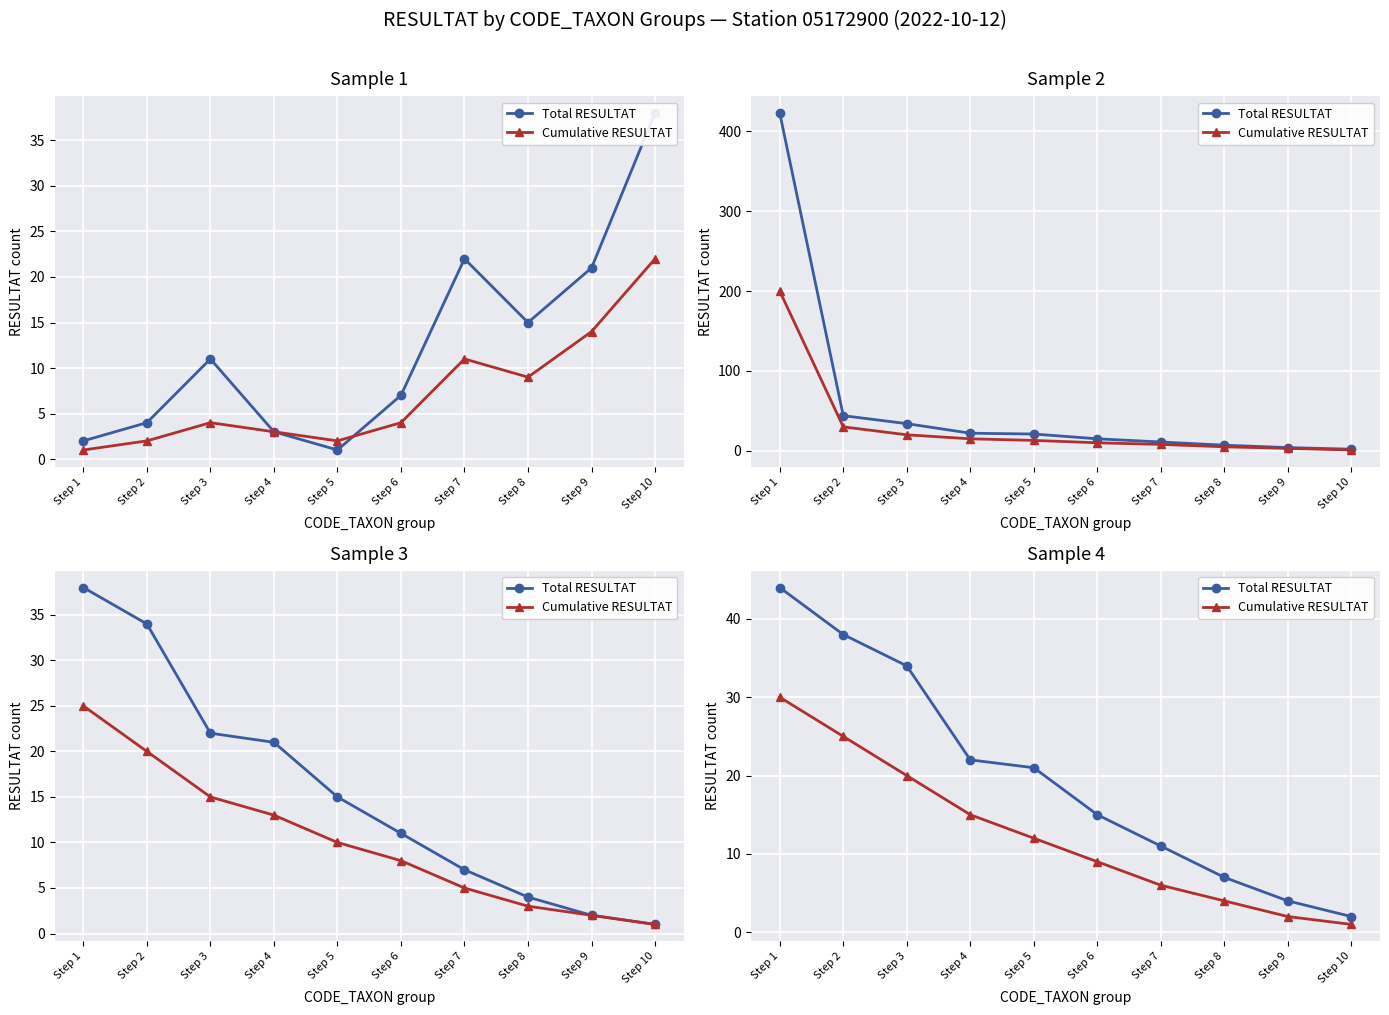

What is the minimum value shown in the chart?

1